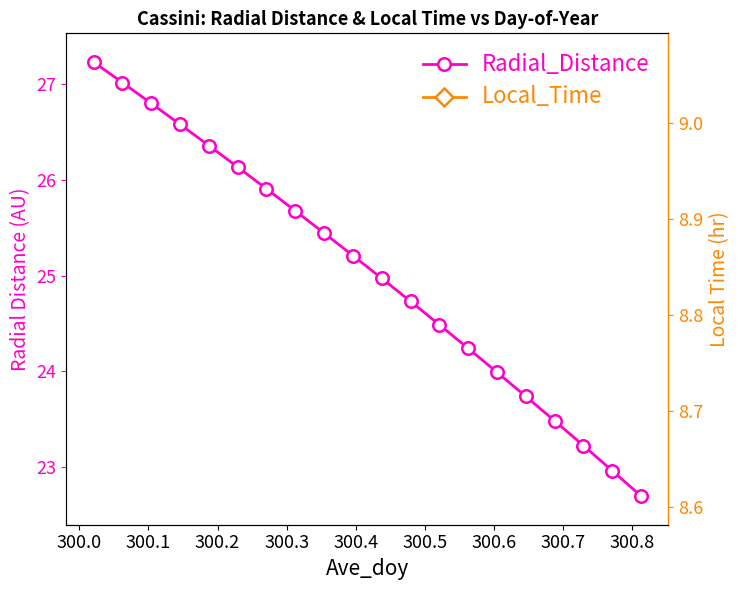

True or false: Radial_Distance and Local_Time intersect in this chart.

False